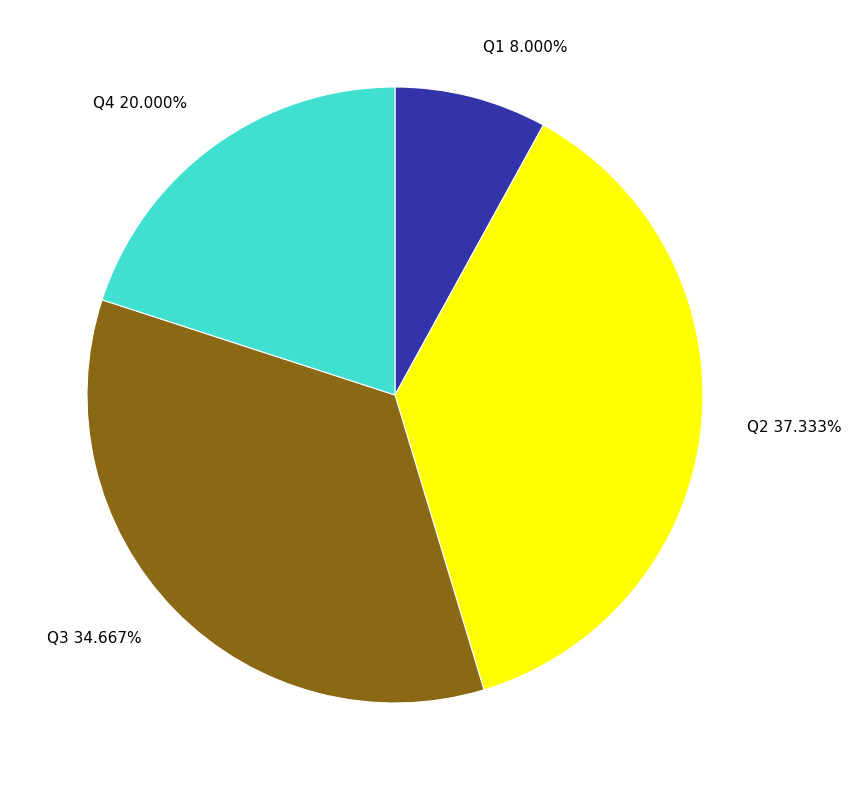

Is there a majority slice in this chart?

No